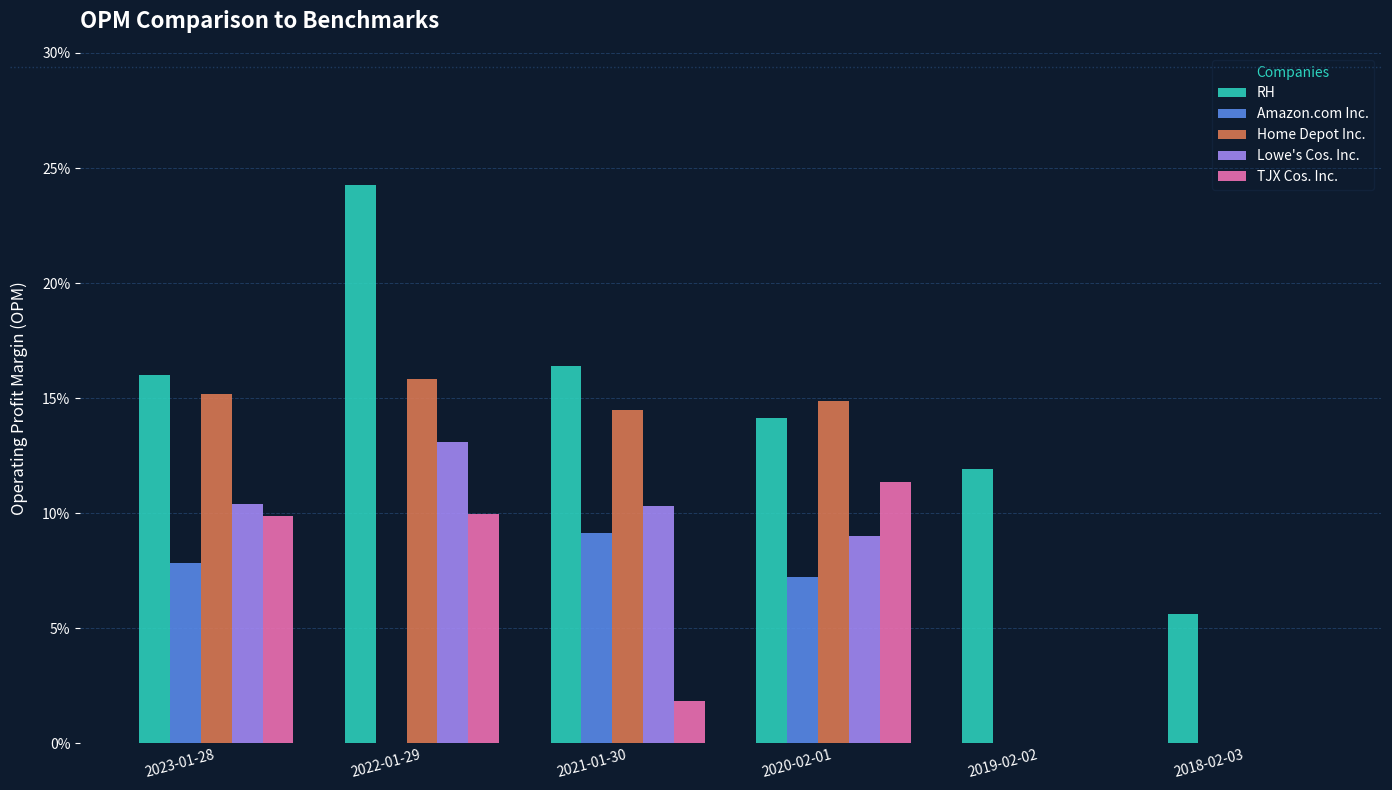

Which series has the widest spread of values?

RH